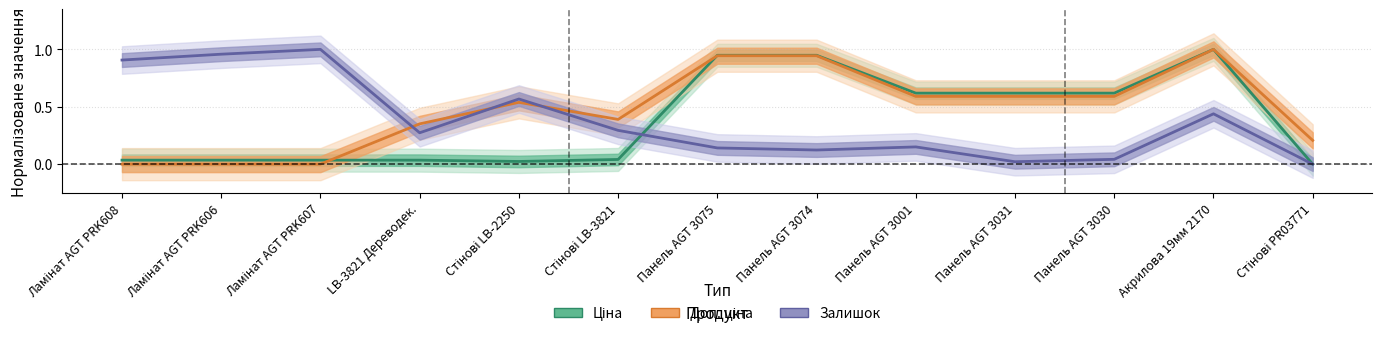

What is the highest value of the Доп. ціна series?

1.0